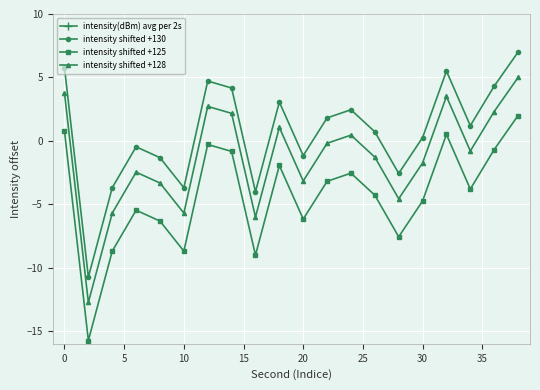

At which label does intensity shifted +125 first exceed -3?

0